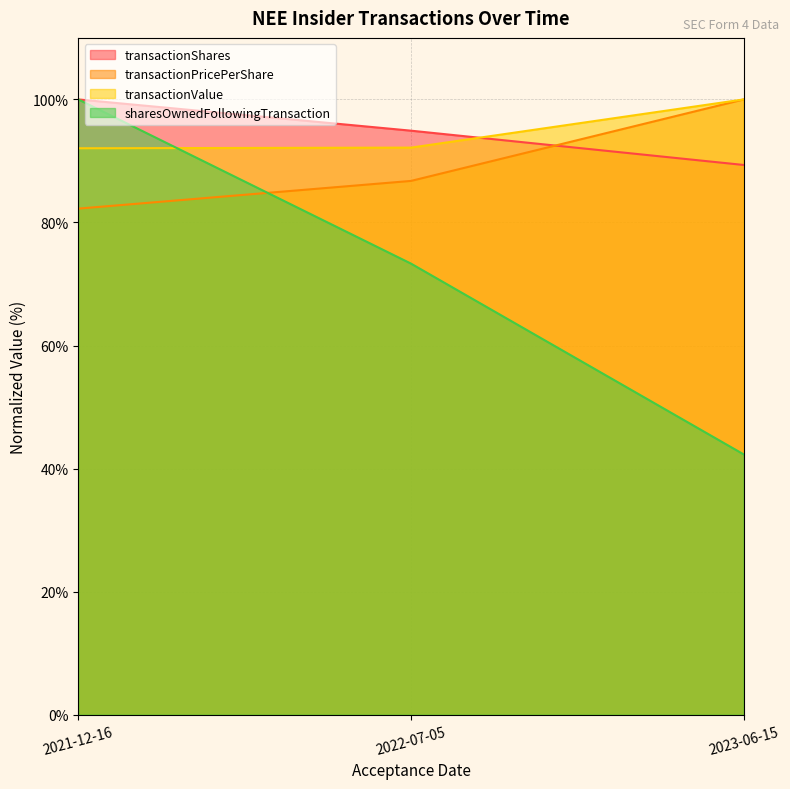

At which category is the sum across all series the highest?

2021-12-16